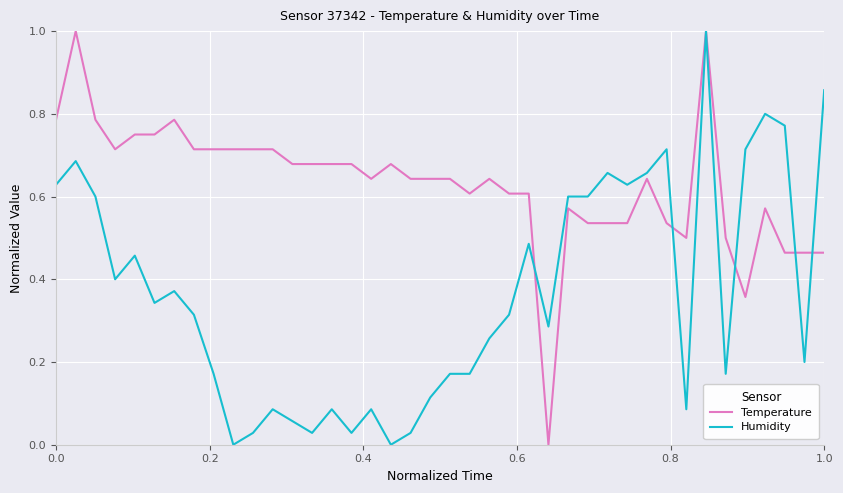

What is the difference between the second highest and minimum values in the Temperature series?

1.0